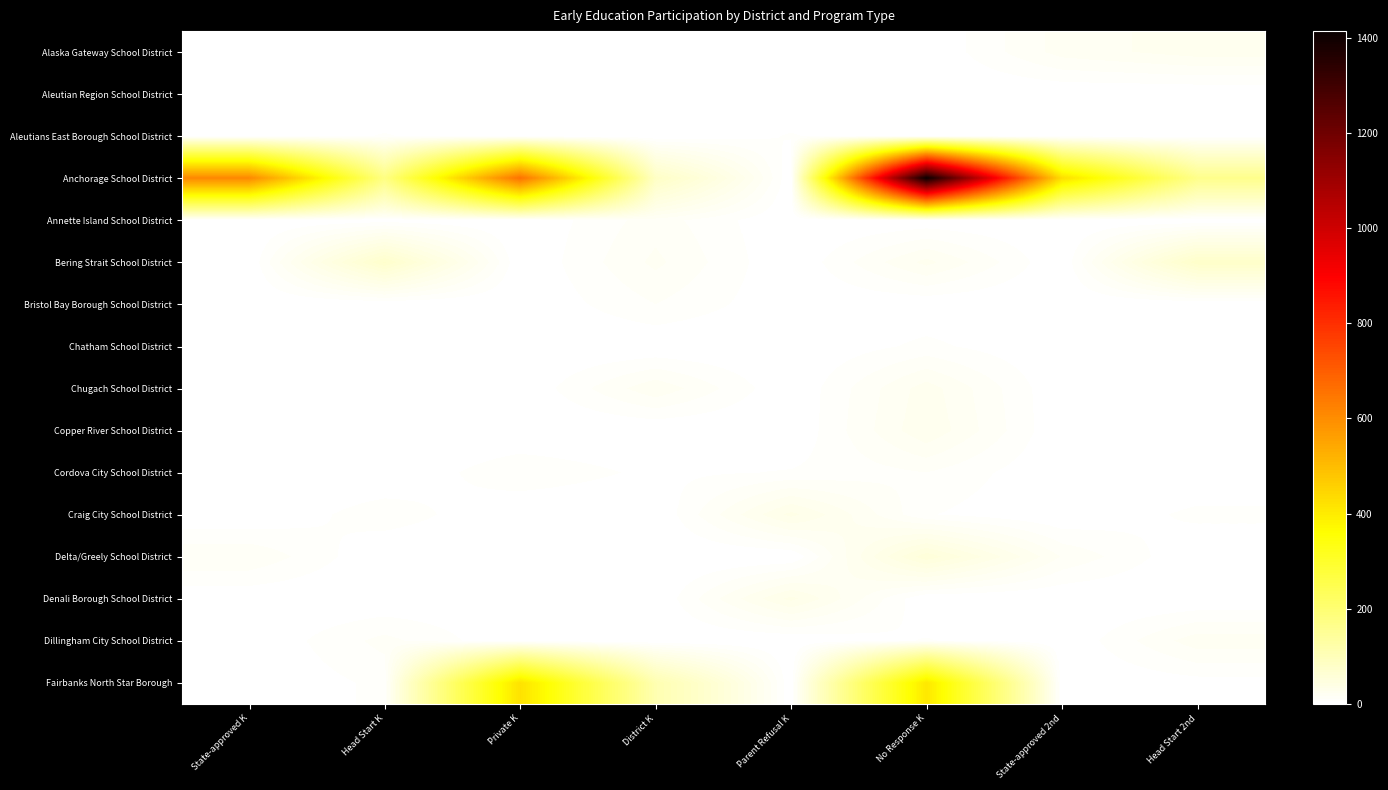

Reading right to left, transcribe all the data shown in this chart.

Alaska Gateway School District: Head Start 2nd=25	State-approved 2nd=19	No Response K=0	Parent Refusal K=0	District K=0	Private K=0	Head Start K=0	State-approved K=0
Aleutian Region School District: Head Start 2nd=0	State-approved 2nd=0	No Response K=0	Parent Refusal K=0	District K=0	Private K=0	Head Start K=0	State-approved K=0
Aleutians East Borough School District: Head Start 2nd=2	State-approved 2nd=1	No Response K=0	Parent Refusal K=6	District K=0	Private K=0	Head Start K=6	State-approved K=0
Anchorage School District: Head Start 2nd=164	State-approved 2nd=429	No Response K=1414	Parent Refusal K=0	District K=82	Private K=659	Head Start K=176	State-approved K=610
Annette Island School District: Head Start 2nd=0	State-approved 2nd=0	No Response K=1	Parent Refusal K=0	District K=14	Private K=0	Head Start K=2	State-approved K=0
Bering Strait School District: Head Start 2nd=76	State-approved 2nd=0	No Response K=24	Parent Refusal K=0	District K=18	Private K=0	Head Start K=73	State-approved K=0
Bristol Bay Borough School District: Head Start 2nd=0	State-approved 2nd=0	No Response K=1	Parent Refusal K=1	District K=11	Private K=0	Head Start K=0	State-approved K=0
Chatham School District: Head Start 2nd=0	State-approved 2nd=0	No Response K=7	Parent Refusal K=0	District K=0	Private K=0	Head Start K=0	State-approved K=0
Chugach School District: Head Start 2nd=0	State-approved 2nd=0	No Response K=25	Parent Refusal K=0	District K=21	Private K=0	Head Start K=0	State-approved K=0
Copper River School District: Head Start 2nd=1	State-approved 2nd=0	No Response K=27	Parent Refusal K=0	District K=0	Private K=0	Head Start K=0	State-approved K=0
Cordova City School District: Head Start 2nd=0	State-approved 2nd=0	No Response K=11	Parent Refusal K=6	District K=4	Private K=10	Head Start K=0	State-approved K=0
Craig City School District: Head Start 2nd=7	State-approved 2nd=0	No Response K=6	Parent Refusal K=35	District K=0	Private K=0	Head Start K=9	State-approved K=0
Delta/Greely School District: Head Start 2nd=0	State-approved 2nd=16	No Response K=54	Parent Refusal K=0	District K=0	Private K=1	Head Start K=0	State-approved K=16
Denali Borough School District: Head Start 2nd=0	State-approved 2nd=0	No Response K=0	Parent Refusal K=35	District K=0	Private K=2	Head Start K=0	State-approved K=1
Dillingham City School District: Head Start 2nd=20	State-approved 2nd=0	No Response K=6	Parent Refusal K=0	District K=0	Private K=0	Head Start K=13	State-approved K=0
Fairbanks North Star Borough: Head Start 2nd=3	State-approved 2nd=0	No Response K=409	Parent Refusal K=0	District K=112	Private K=421	Head Start K=7	State-approved K=0